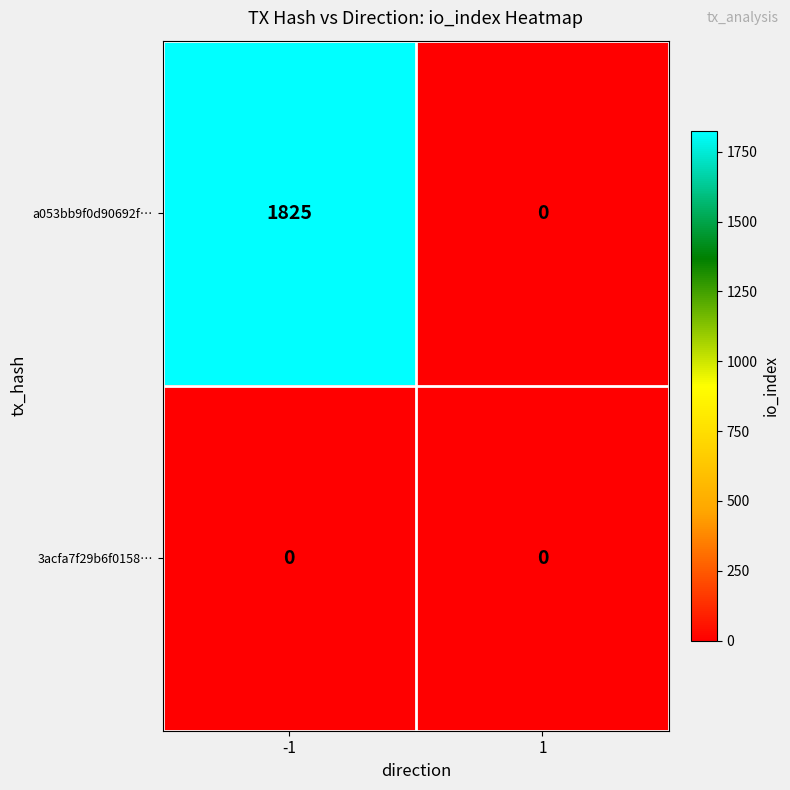

How many series are shown in this chart?

2